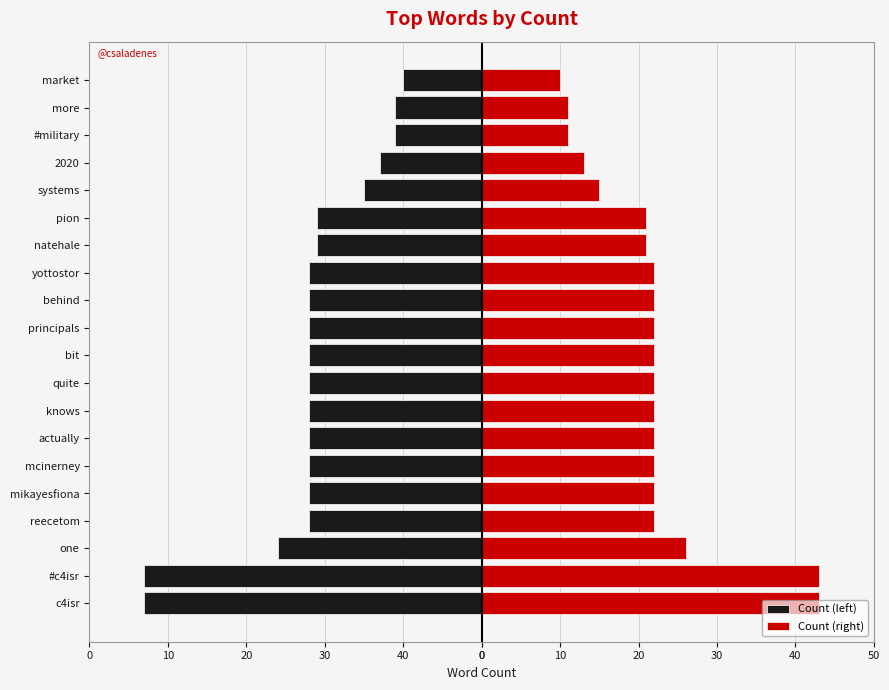

What is the approximate value of Count (right) at c4isr, to the nearest 5?

45